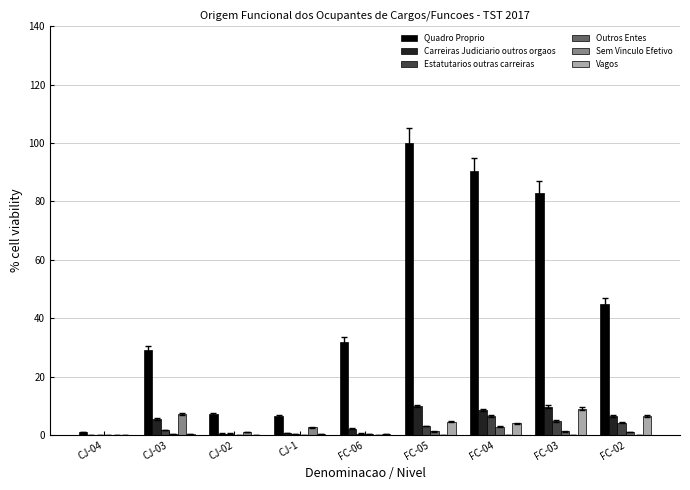

Is the value of Sem Vinculo Efetivo at CJ-03 greater than the value of Carreiras Judiciario outros orgaos at CJ-04?

Yes